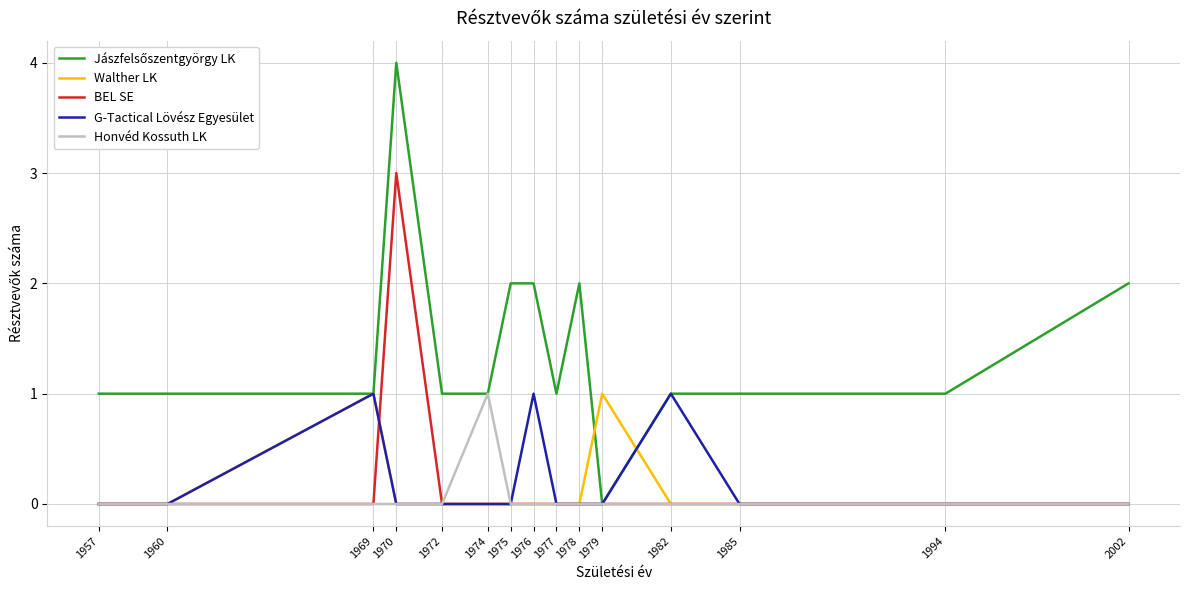

At which category is the sum across all series the highest?

1970